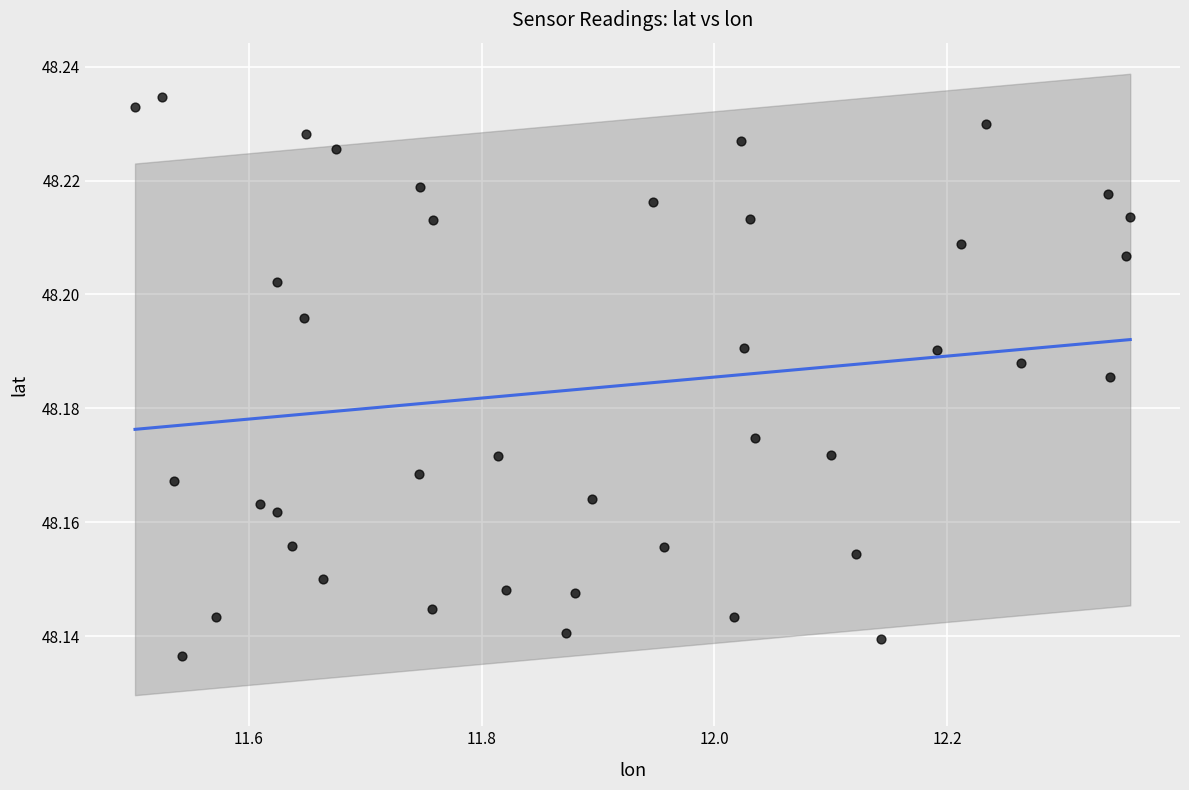

What is the range of X values (max minus min)?

0.9